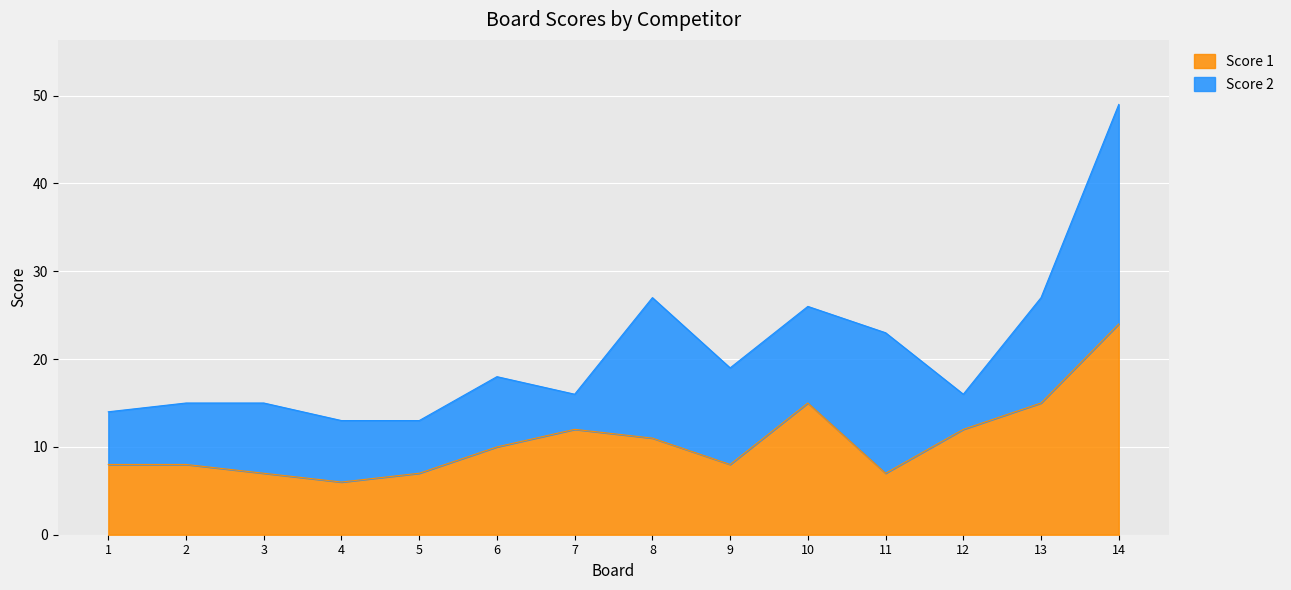

What is the ratio of the value at 13 to the value at 12?

1.2